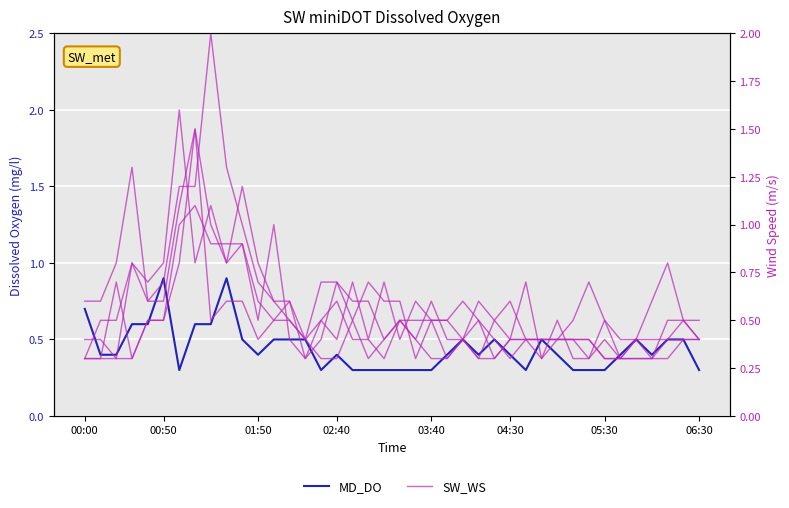

Which series changed the most between 15 and 31?

SW_WS (col_1.064)